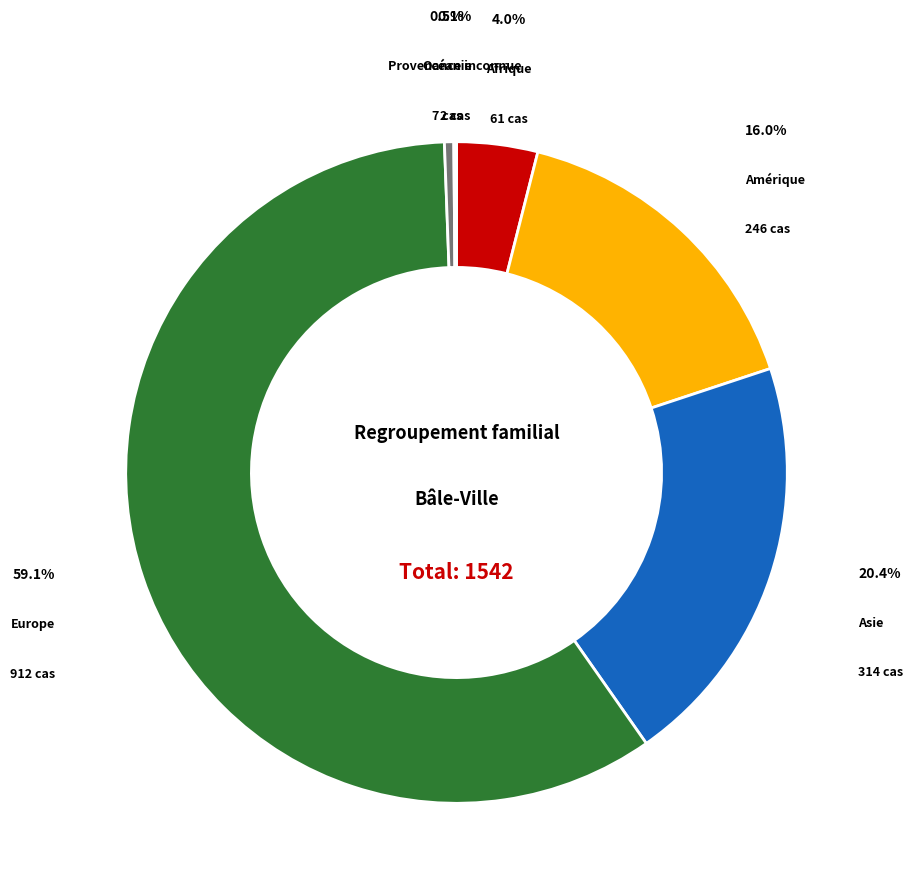

To the nearest percent, what is the difference between the largest and smallest slice percentages?

59%